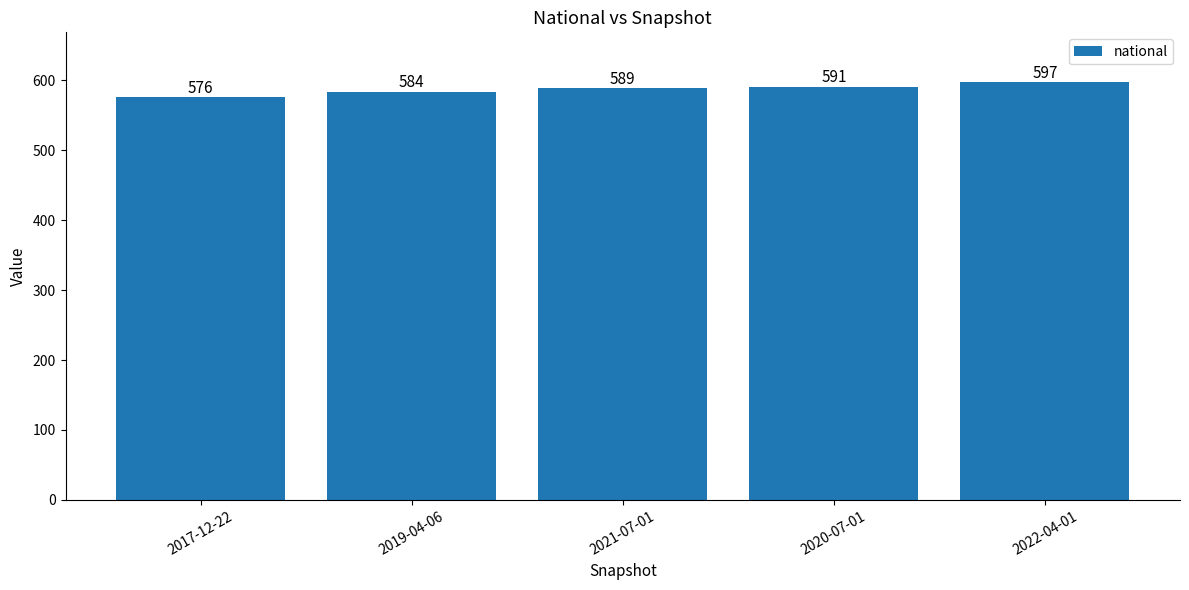

Reading left to right, what are all the values shown in this chart?

2017-12-22=576	2019-04-06=584	2021-07-01=589	2020-07-01=591	2022-04-01=597